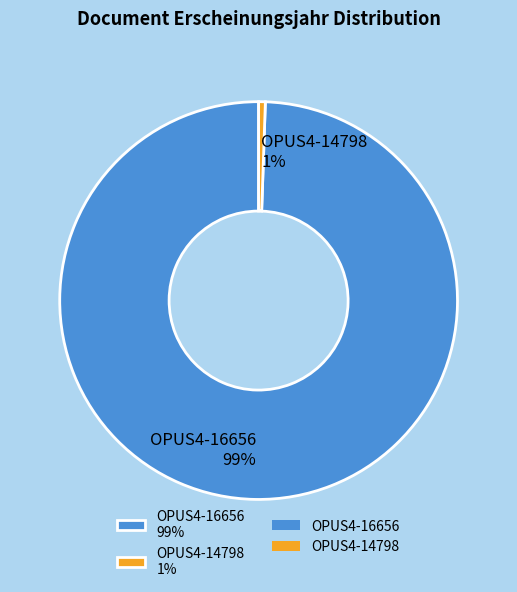

The OPUS4-16656 slice represents 99% of the pie. True or false?

True